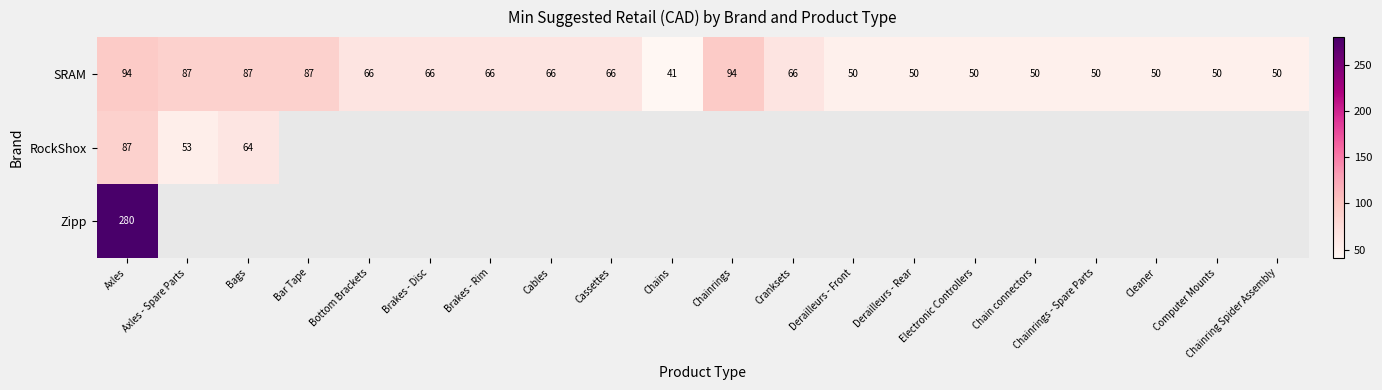

At which category is the sum across all series the highest?

Axles